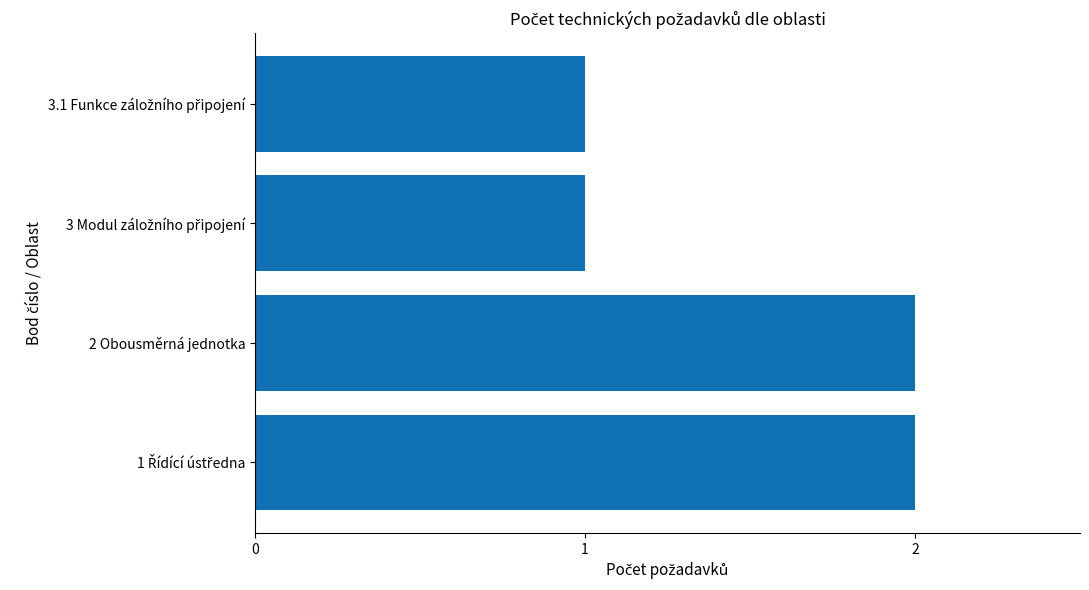

What is the sum of all values?

6